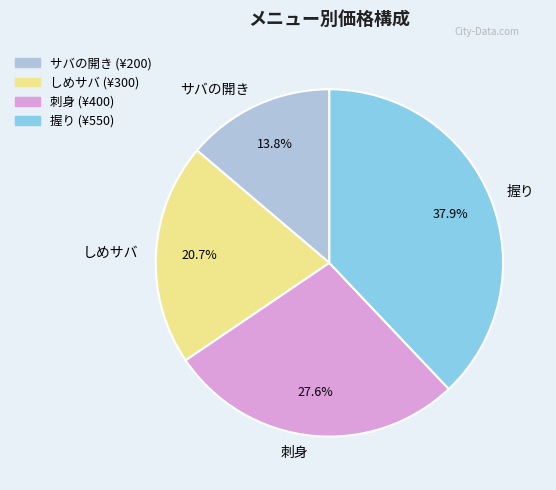

To the nearest percent, what is the average slice percentage?

25%